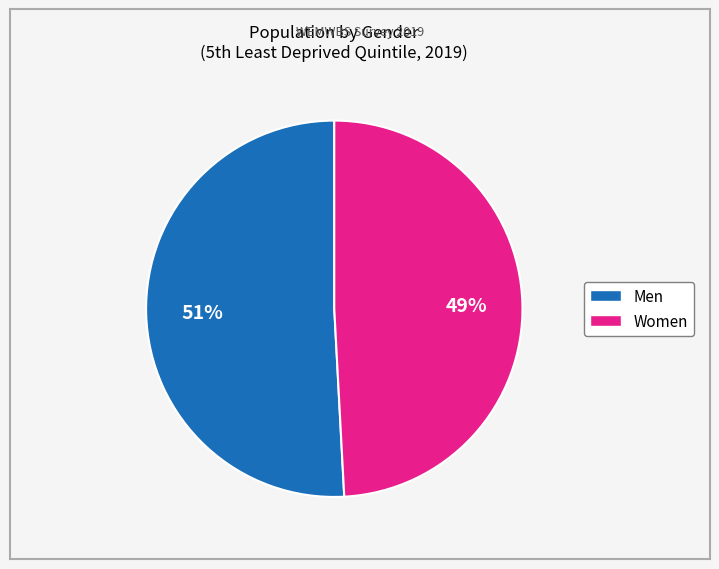

Is there any slice that represents more than half of the pie?

Yes